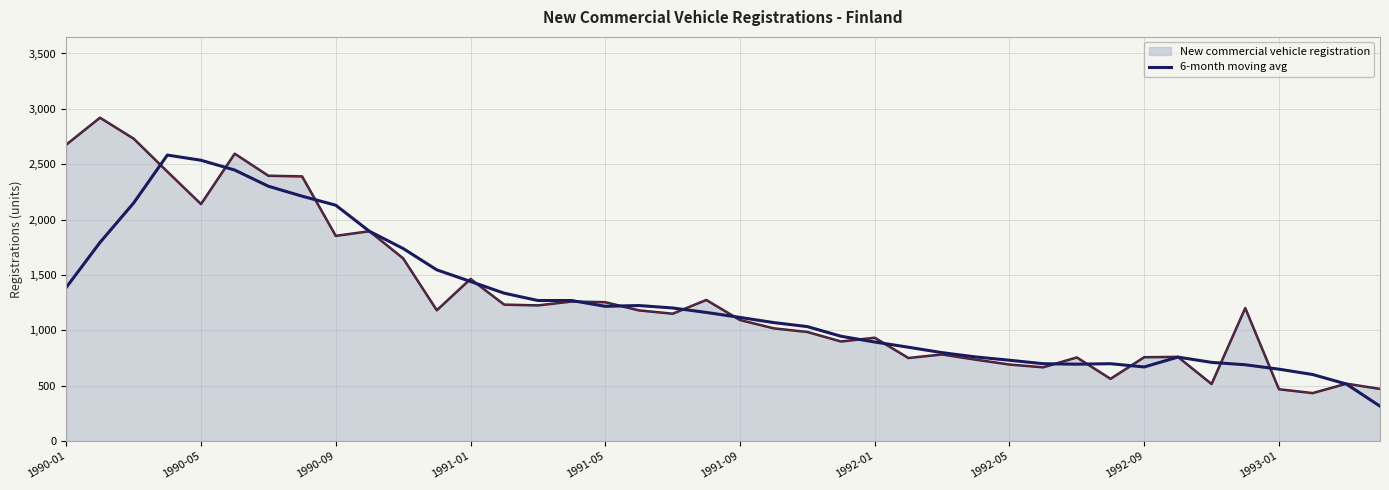

What is the maximum value shown in the chart?

2920.0